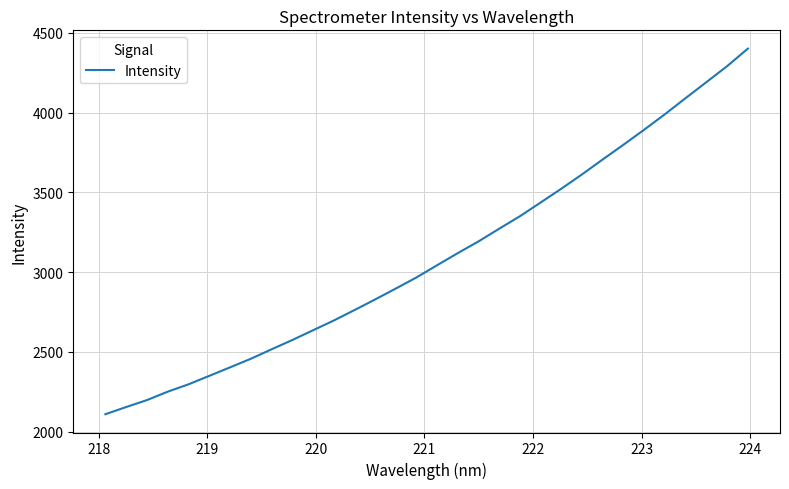

What is the average value?

3094.3